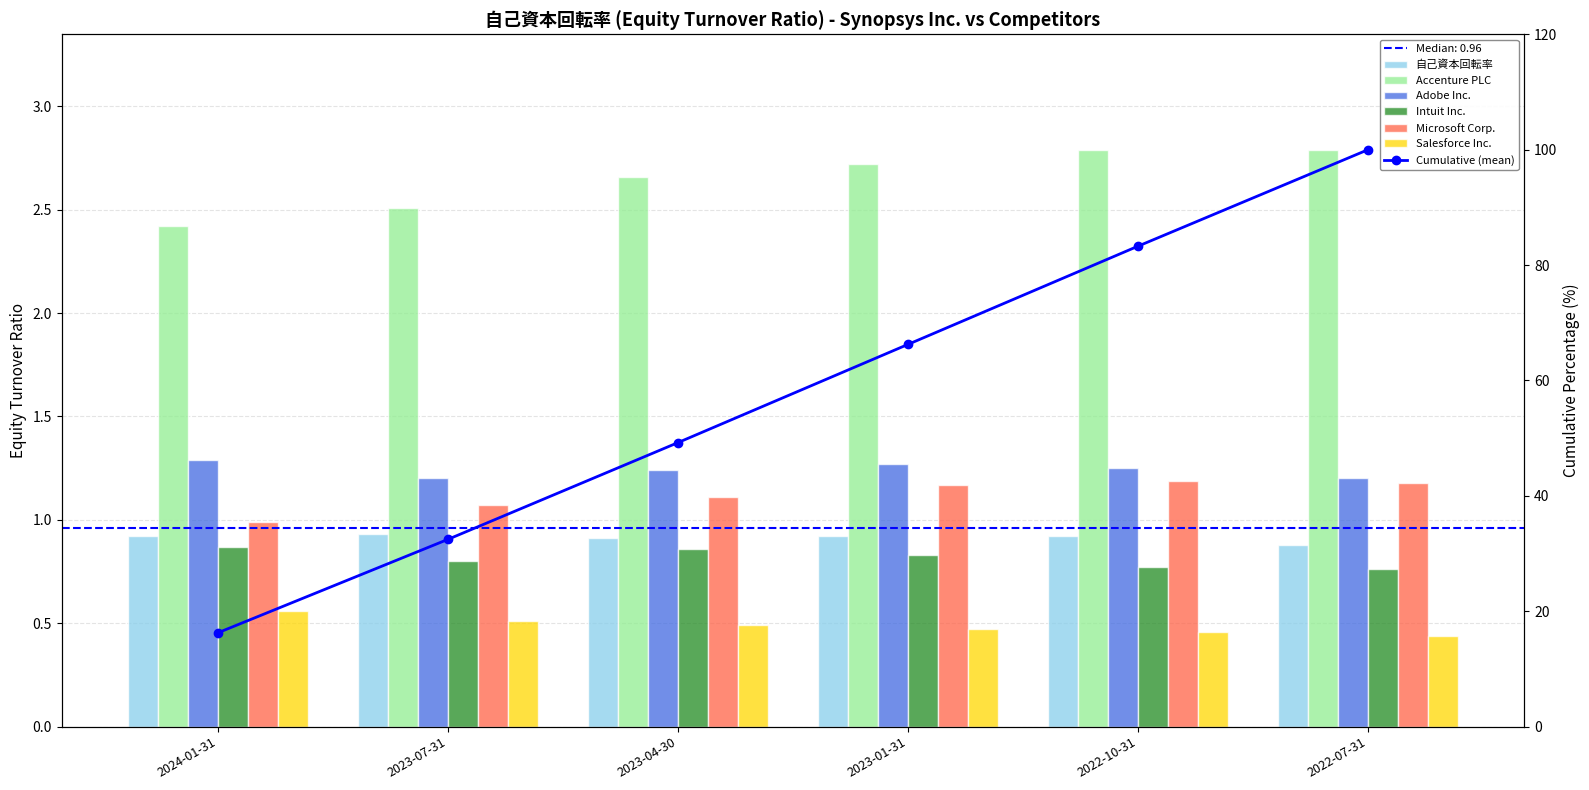

At which category is the sum across all series the highest?

2023-01-31